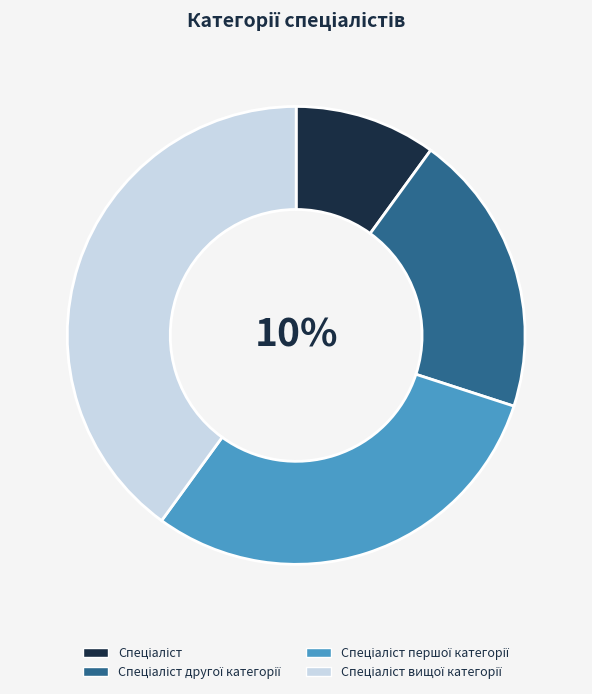

What is the largest slice in the pie chart?

Спеціаліст вищої категорії